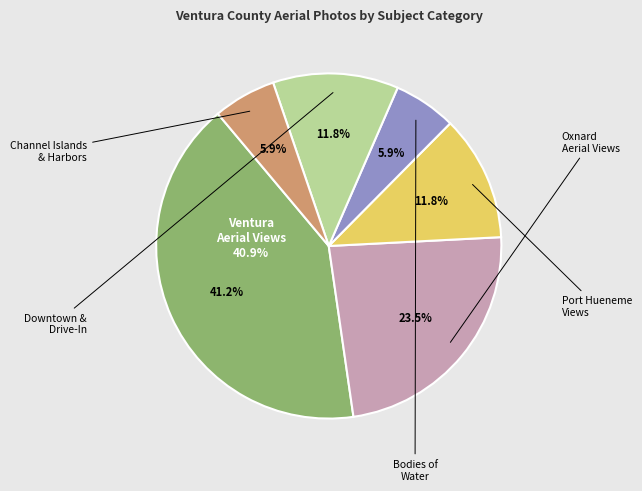

What is the largest slice in the pie chart?

Ventura (Calif.)
Aerial views